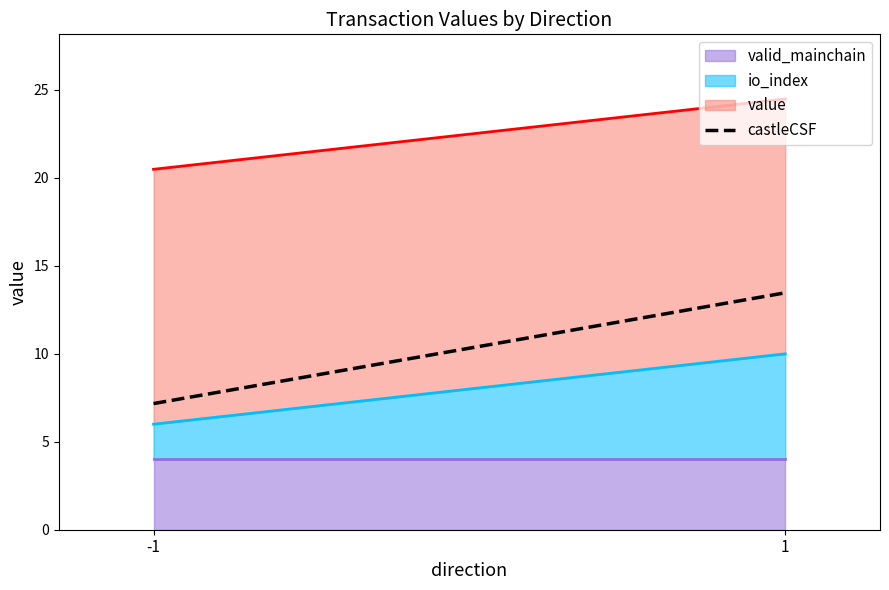

List the labels in order of value, largest first.

1, -1